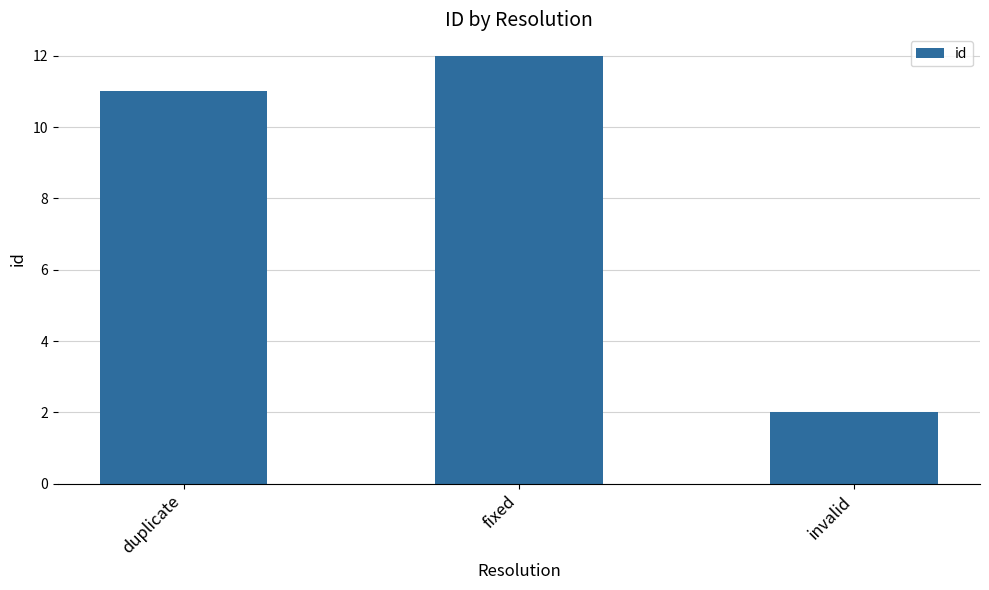

Rank the categories by value from lowest to highest.

invalid, duplicate, fixed